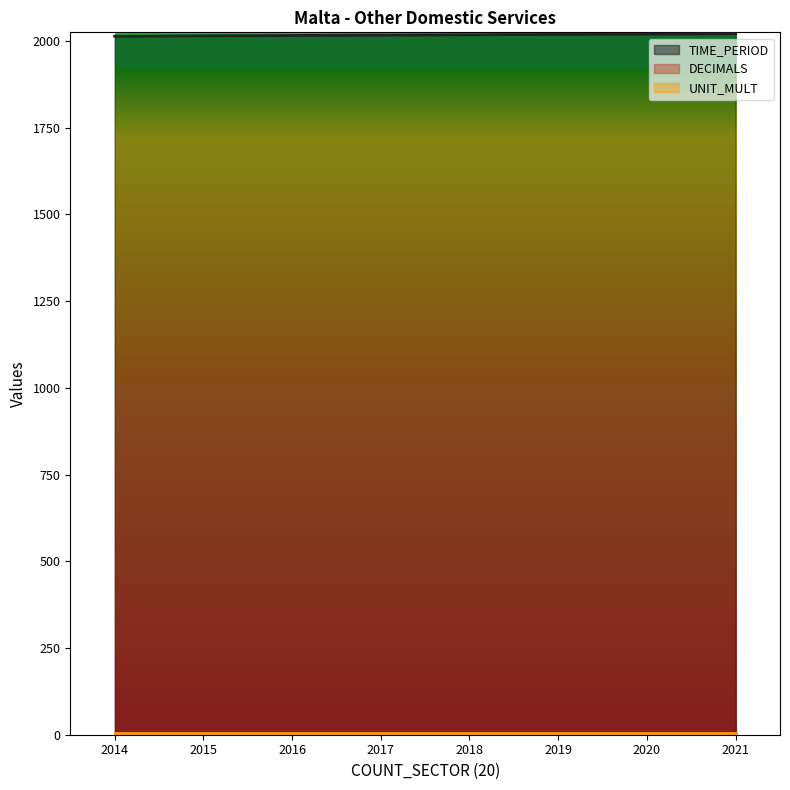

Which series has the largest total across all categories?

TIME_PERIOD